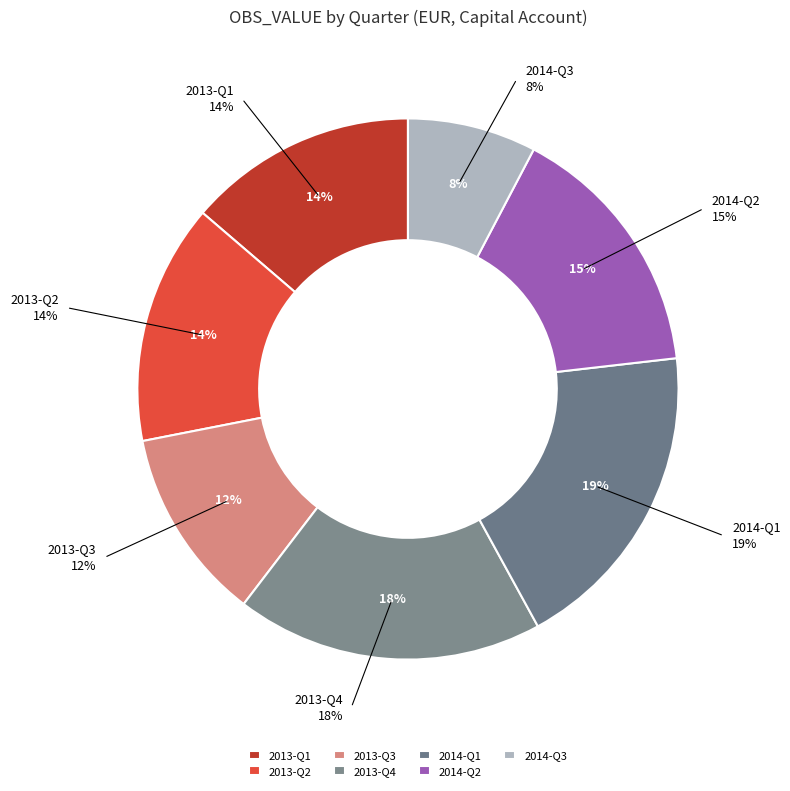

Does 2013-Q3 represent more than half of the total?

No